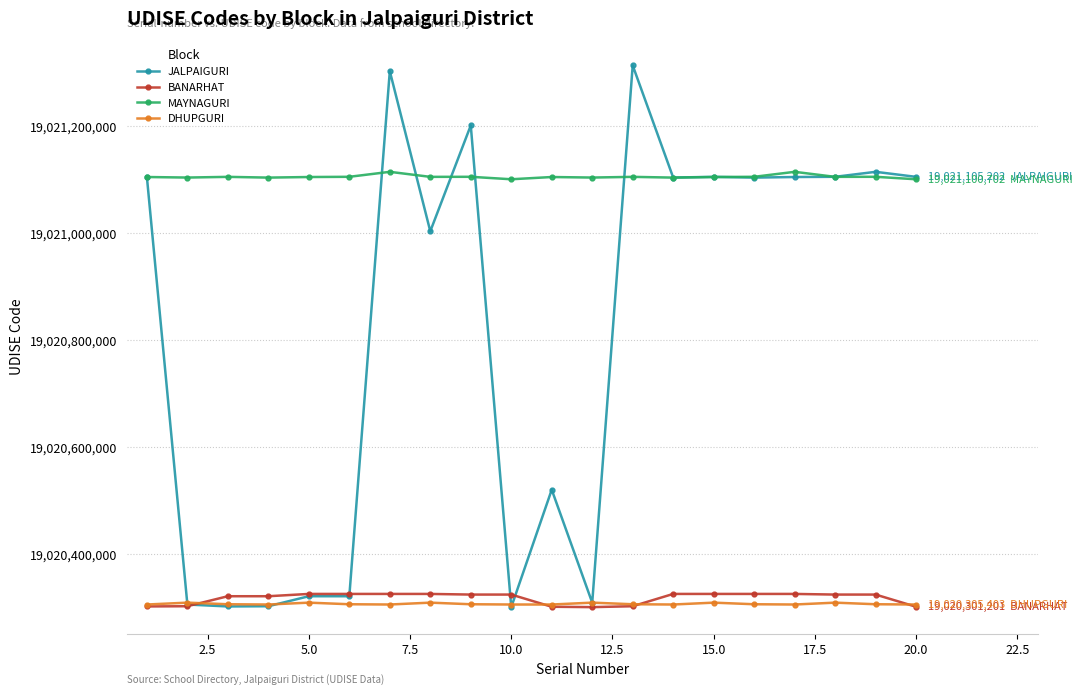

What is the minimum value for JALPAIGURI?

19020300503